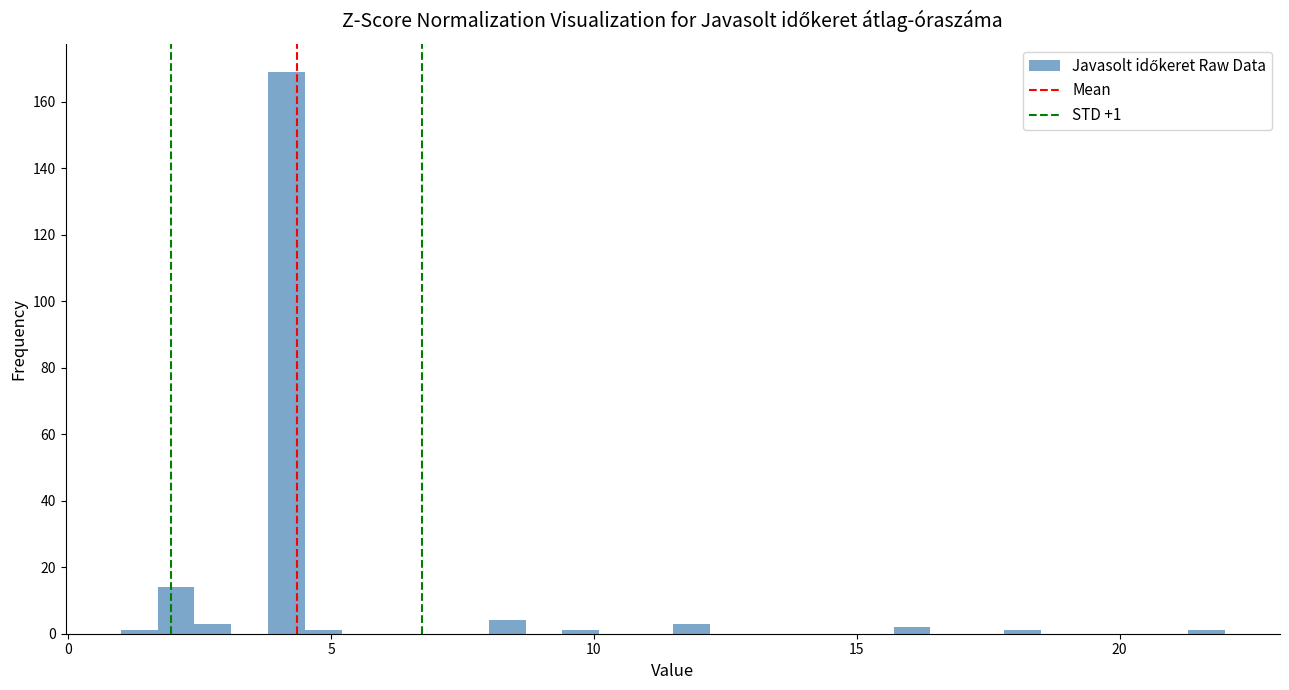

Around what value on the x-axis is the tallest bar? Give the approximate position of its centre, as read against the axis.

4.0